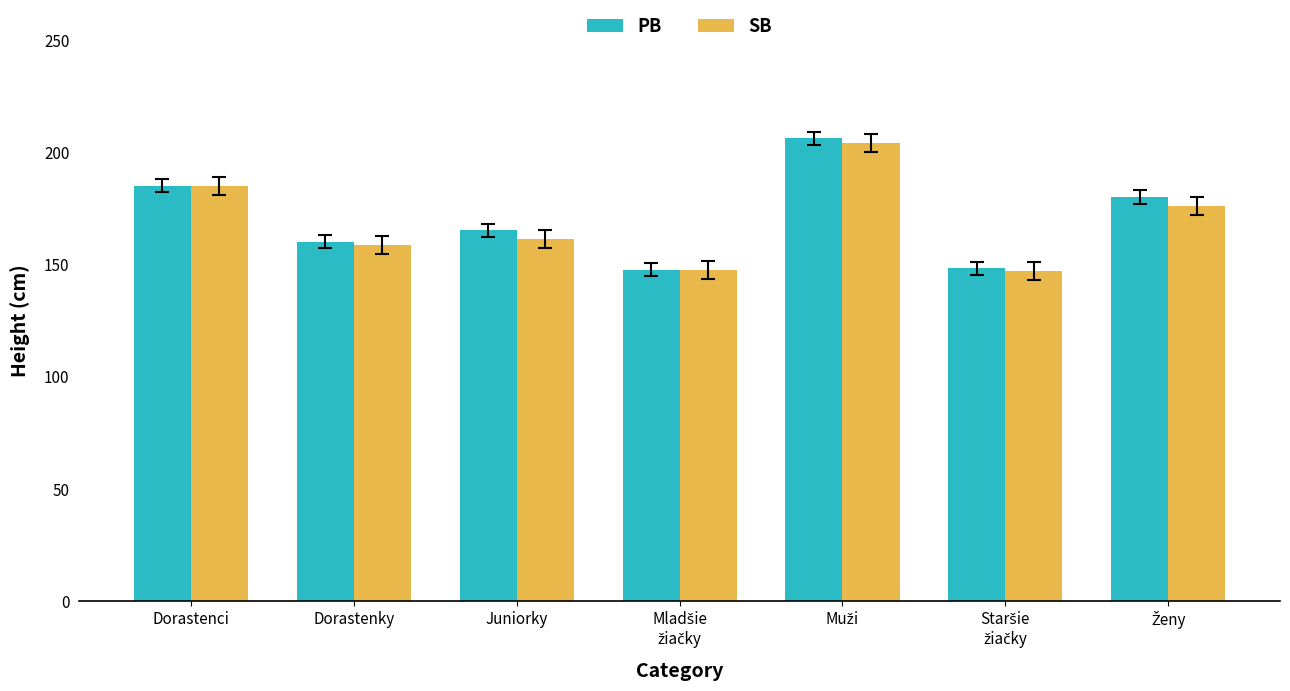

What is the average value of the SB series?

168.4